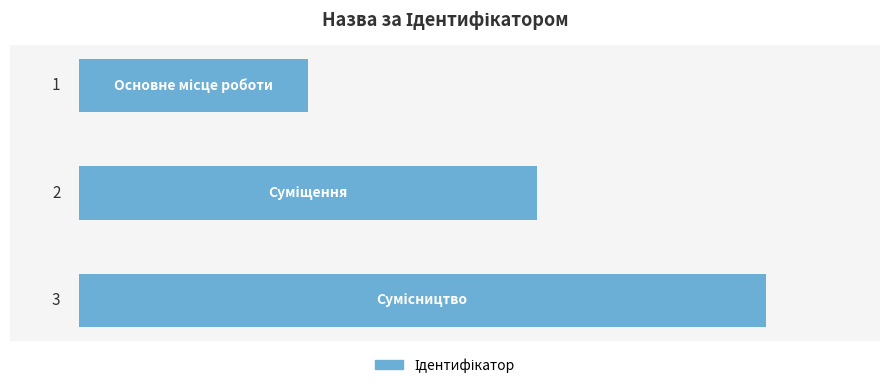

What is the sum of all values?

6